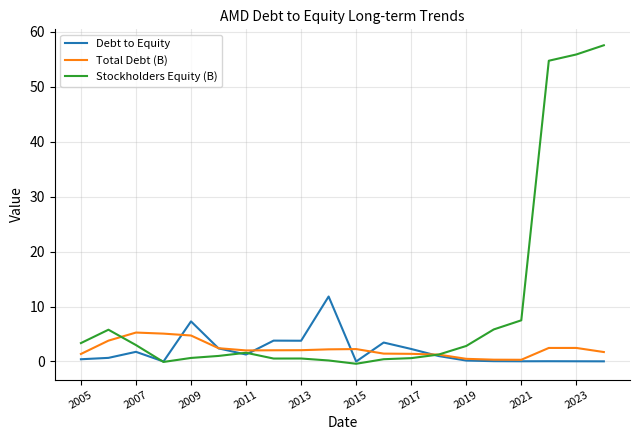

Which series has the largest range (max minus min)?

Stockholders Equity (B)